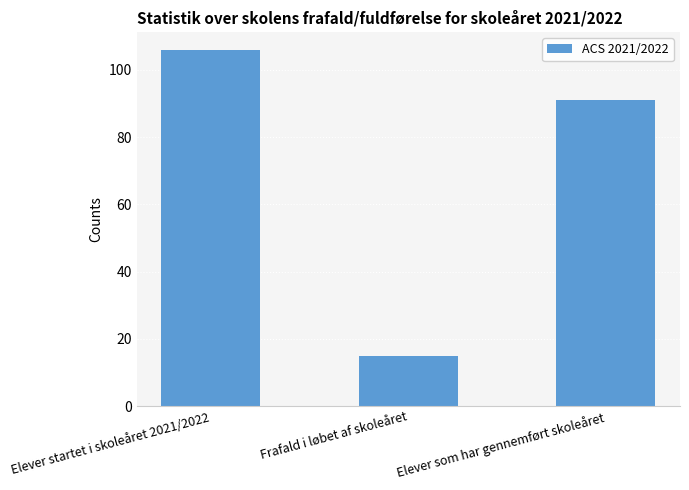

What is the label of the 3rd bar from the left?

Elever som har gennemført skoleåret